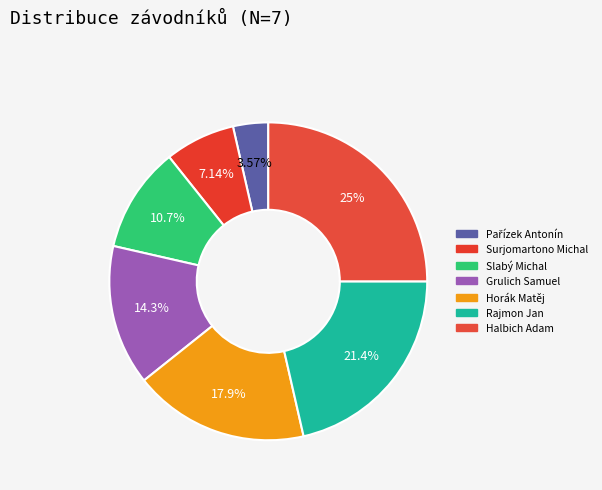

Which category has the smallest portion of the pie?

Pařízek Antonín